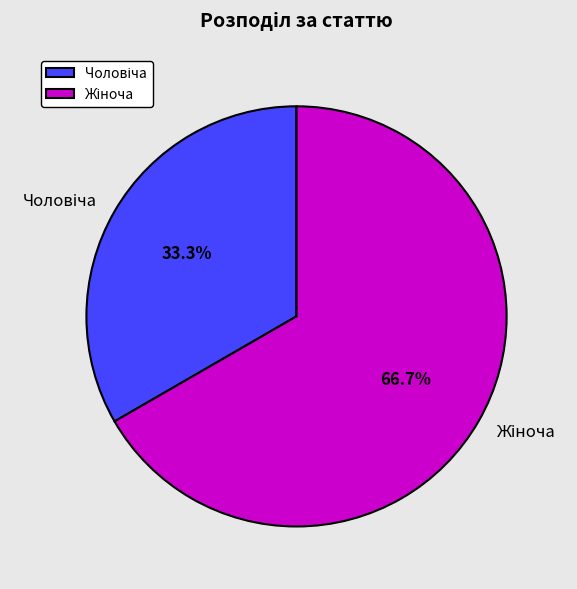

Count the number of slices in the pie.

2